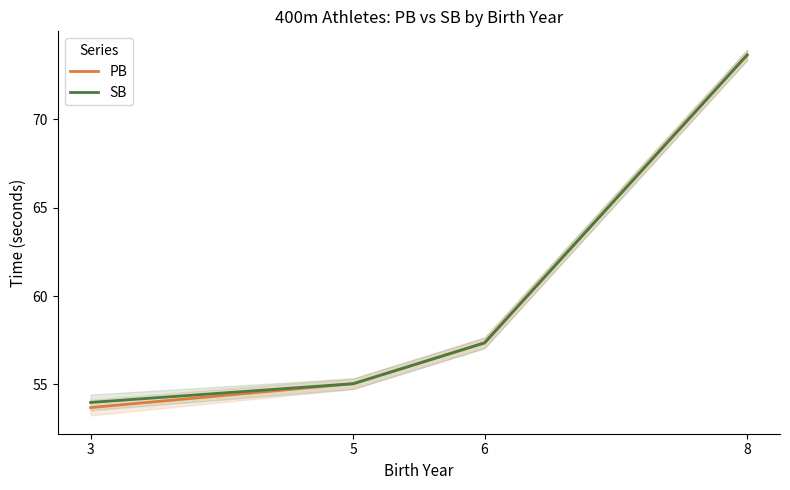

Is it true that SB equals 76.1 at 3?

False